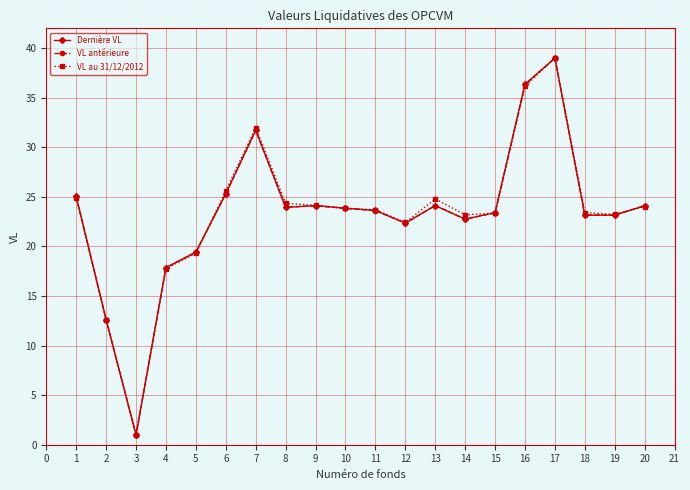

True or false: Dernière VL has a value of 8.5 at 4.

False